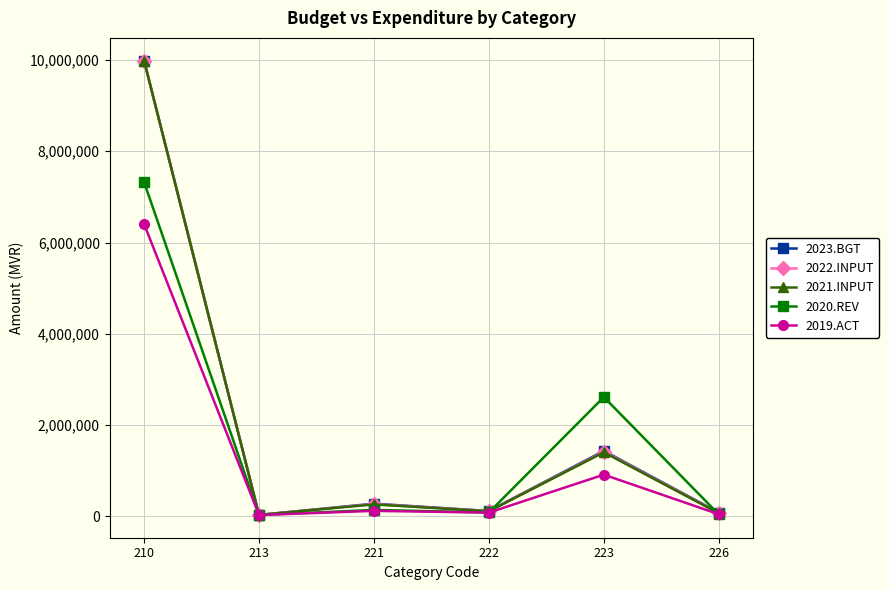

True or false: 2021.INPUT has more than 0 points higher than both neighbors.

True